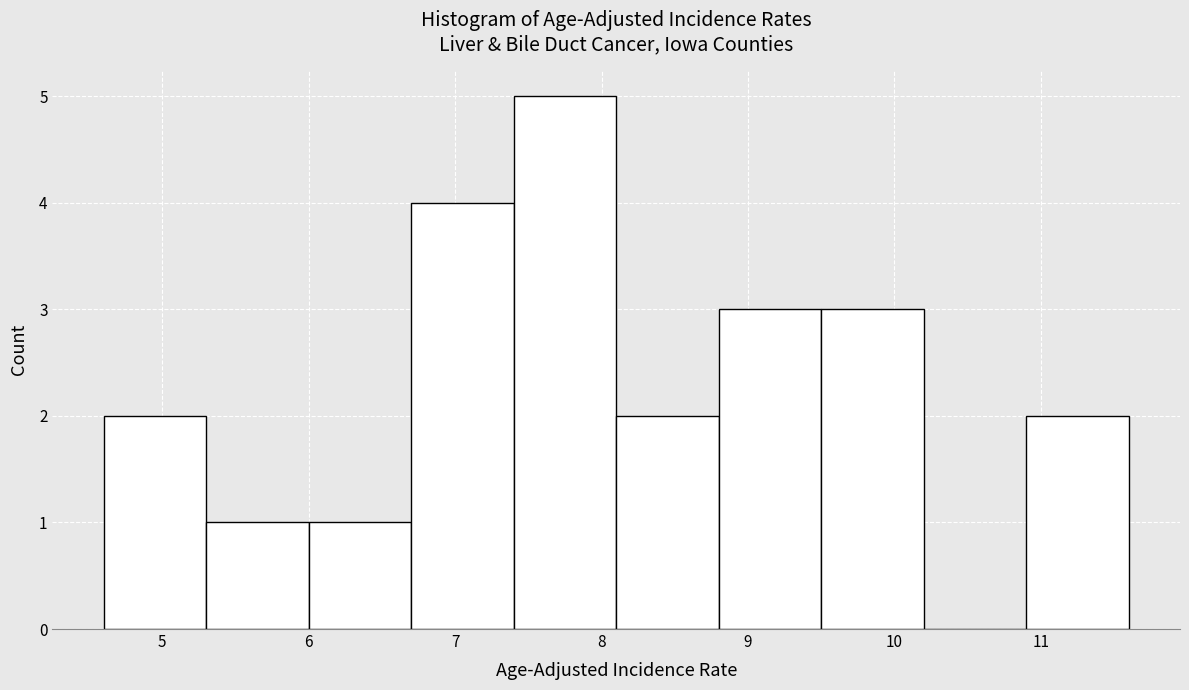

Reading left to right, transcribe this chart: for each bar, give the range it covers on the x-axis and its height. The values are not printed on the chart, so give them approximately, as read against the axis.

4.6 to 5.3: 2
5.3 to 6.0: 1
6.0 to 6.7: 1
6.7 to 7.4: 4
7.4 to 8.1: 5
8.1 to 8.8: 2
8.8 to 9.5: 3
9.5 to 10.2: 3
10.2 to 10.9: 0
10.9 to 11.6: 2